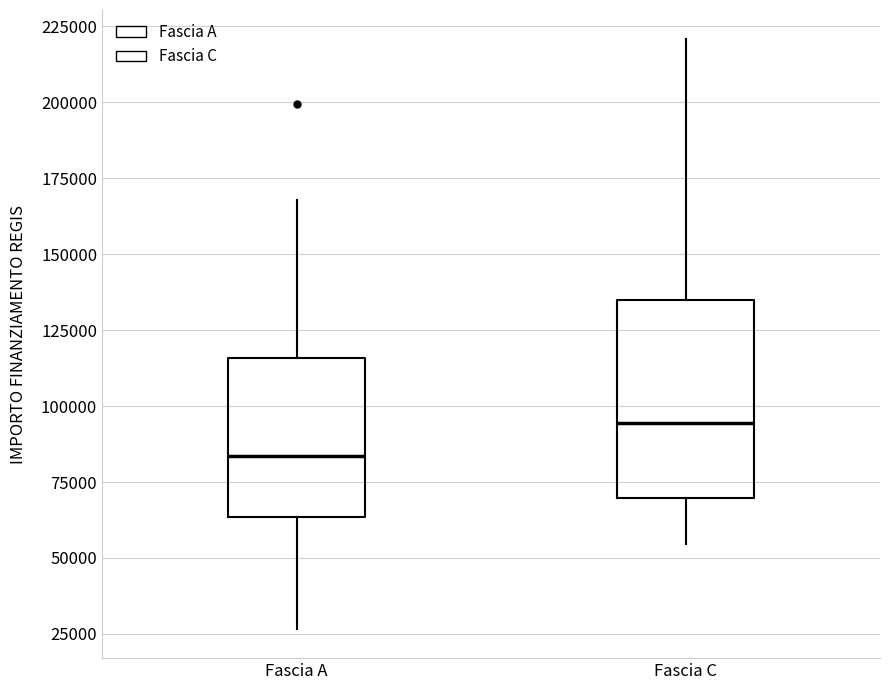

Which box's median line is the lowest?

Fascia A